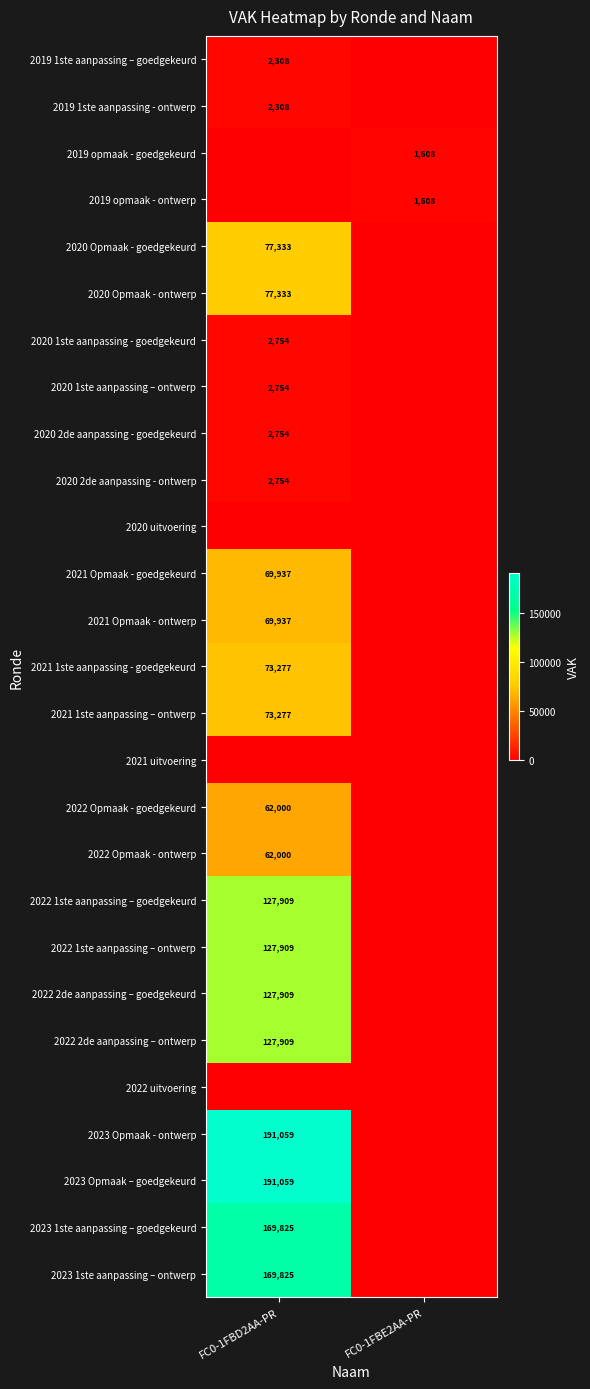

True or false: 2022 Opmaak - goedgekeurd has a value of 109770 at FC0-1FBD2AA-PR.

False